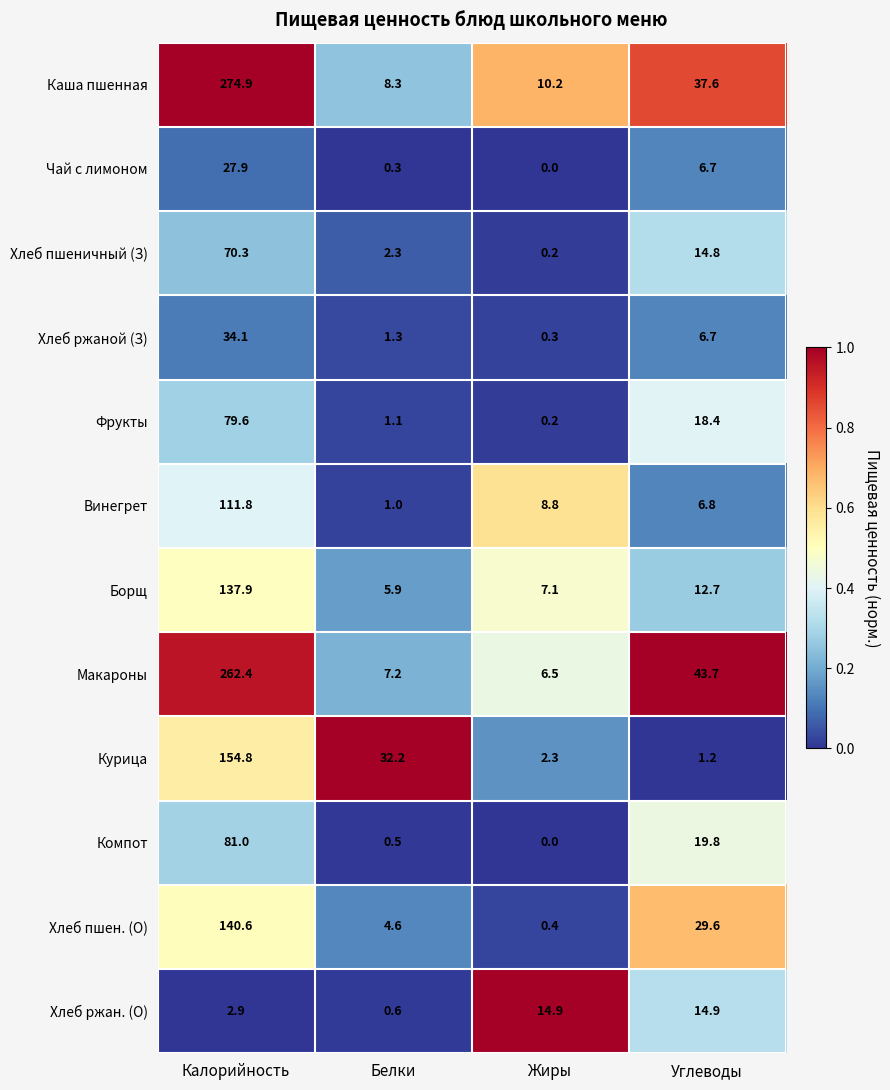

Where is Борщ nearest to the value 71?

Углеводы